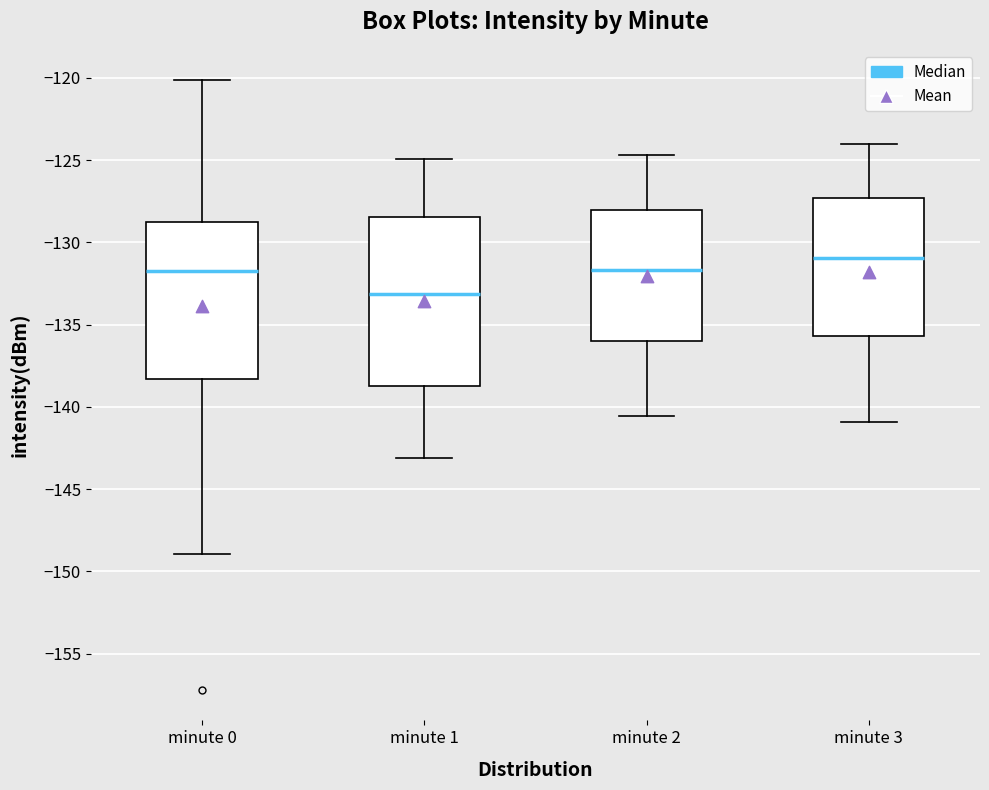

Reading left to right, transcribe this box plot: for each box, give where its median line is, the range the box spans, and where its two whiskers end, as read against the y-axis. The values are not printed on the chart, so give them approximately, as read against the axis.

minute 0: median -132.0, box -138.5 to -128.5, whiskers -149.0 to -120.0
minute 1: median -133.0, box -138.5 to -128.5, whiskers -143.0 to -125.0
minute 2: median -131.5, box -136.0 to -128.0, whiskers -140.5 to -124.5
minute 3: median -131.0, box -135.5 to -127.5, whiskers -141.0 to -124.0